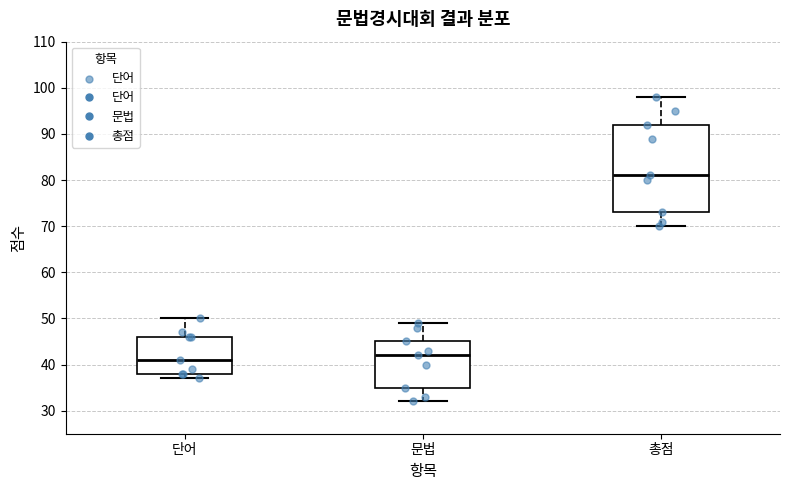

Reading left to right, read every box against the y-axis: the position of its median line, the range the box covers, and the ends of its whiskers. The values are not printed on the chart, so give them approximately, as read against the axis.

단어: median 41, box 38 to 46, whiskers 37 to 50
문법: median 42, box 35 to 45, whiskers 32 to 49
총점: median 81, box 73 to 92, whiskers 70 to 98